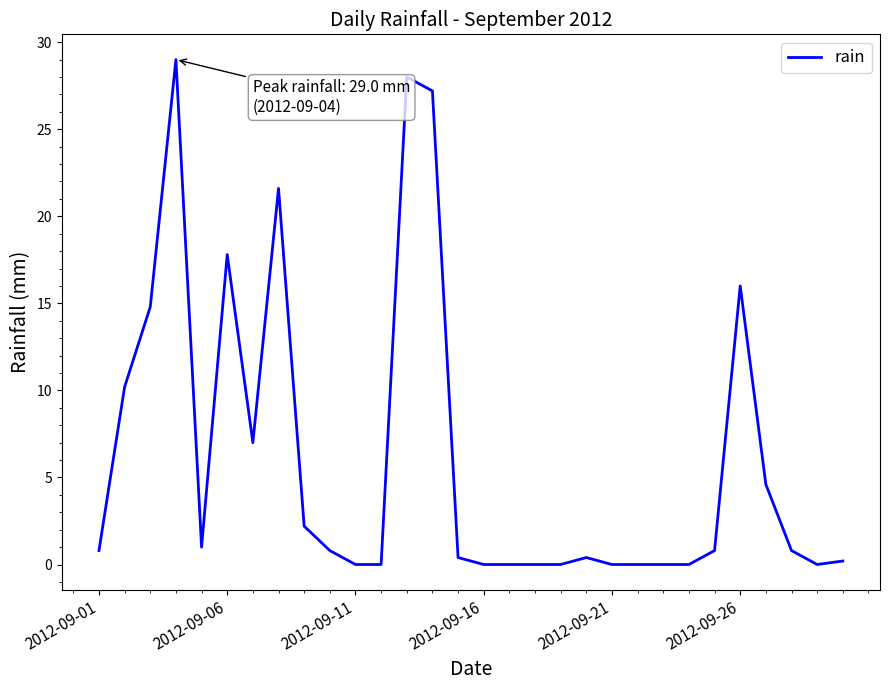

What is the greatest value displayed?

29.0